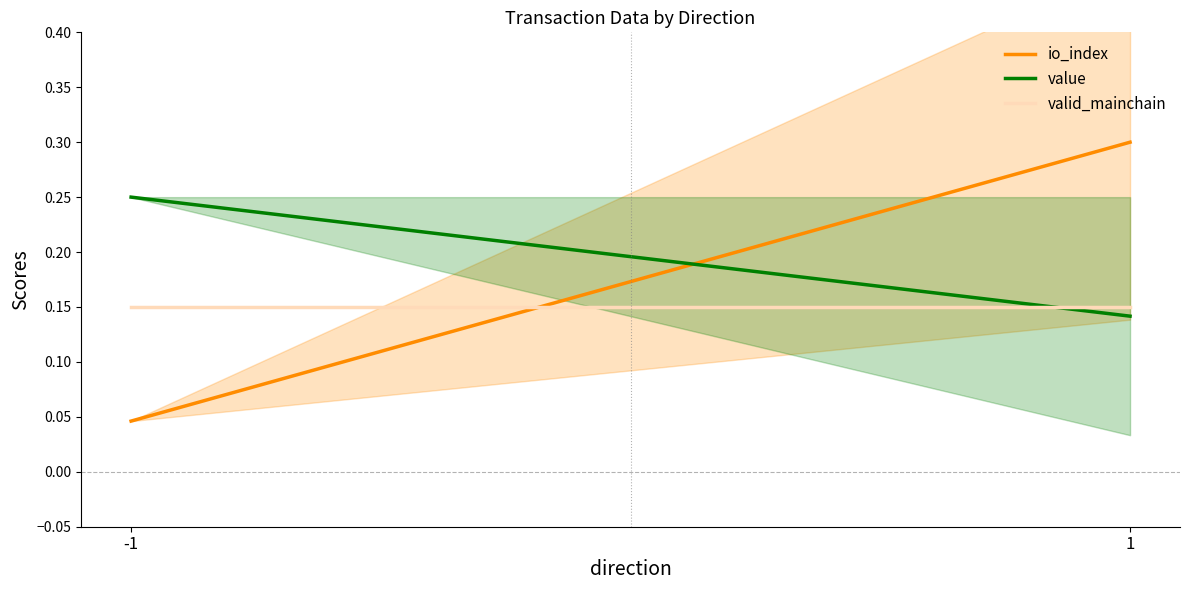

List the labels in order of io_index value, smallest first.

-1, 1